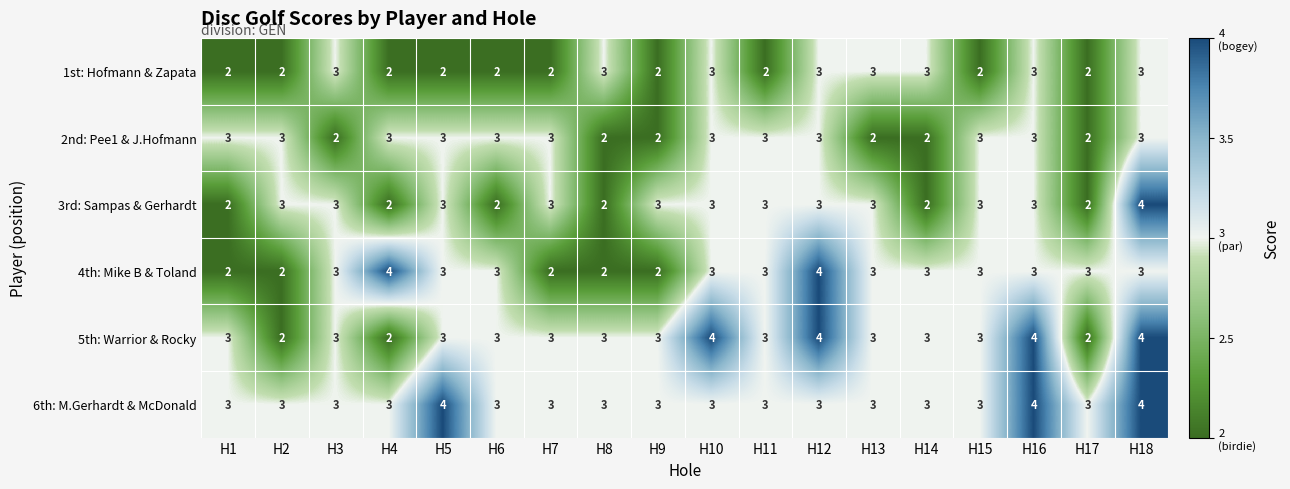

What is the average value of the 3rd: Sampas & Gerhardt series?

3